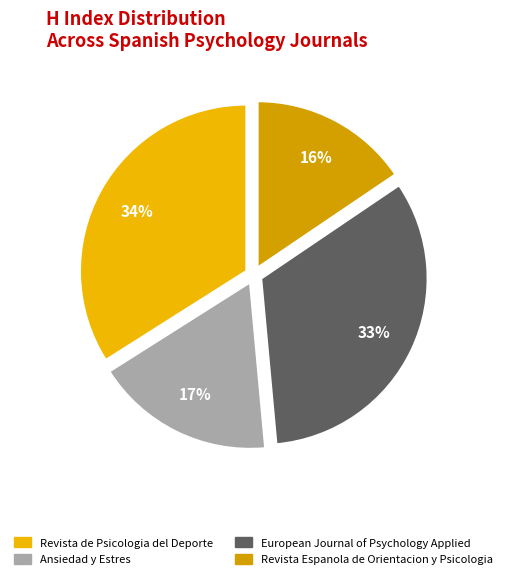

Is there a majority slice in this chart?

No